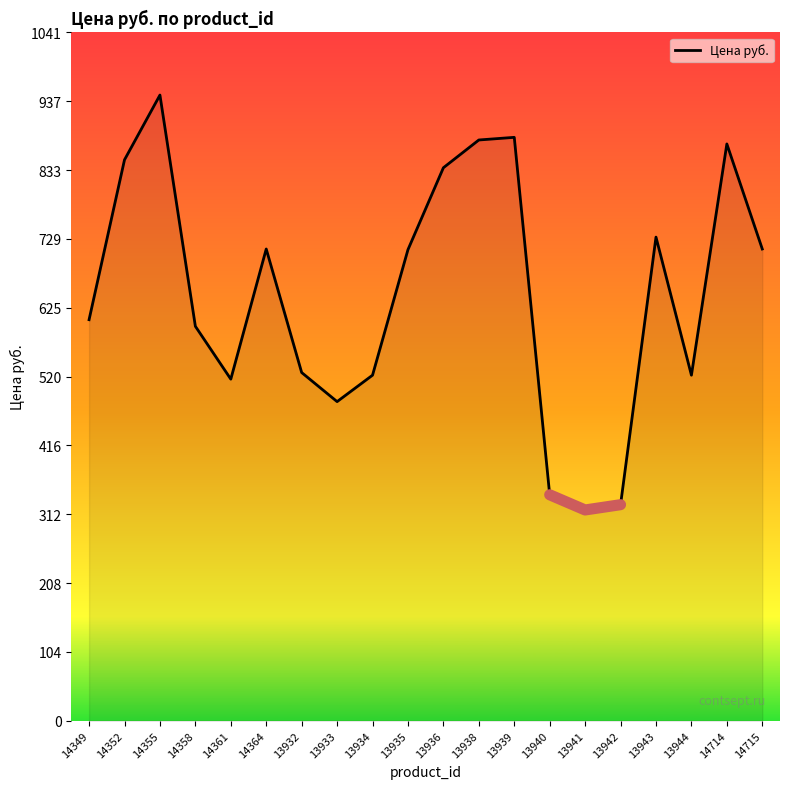

Is it true that the value at 13942 is 327?

True